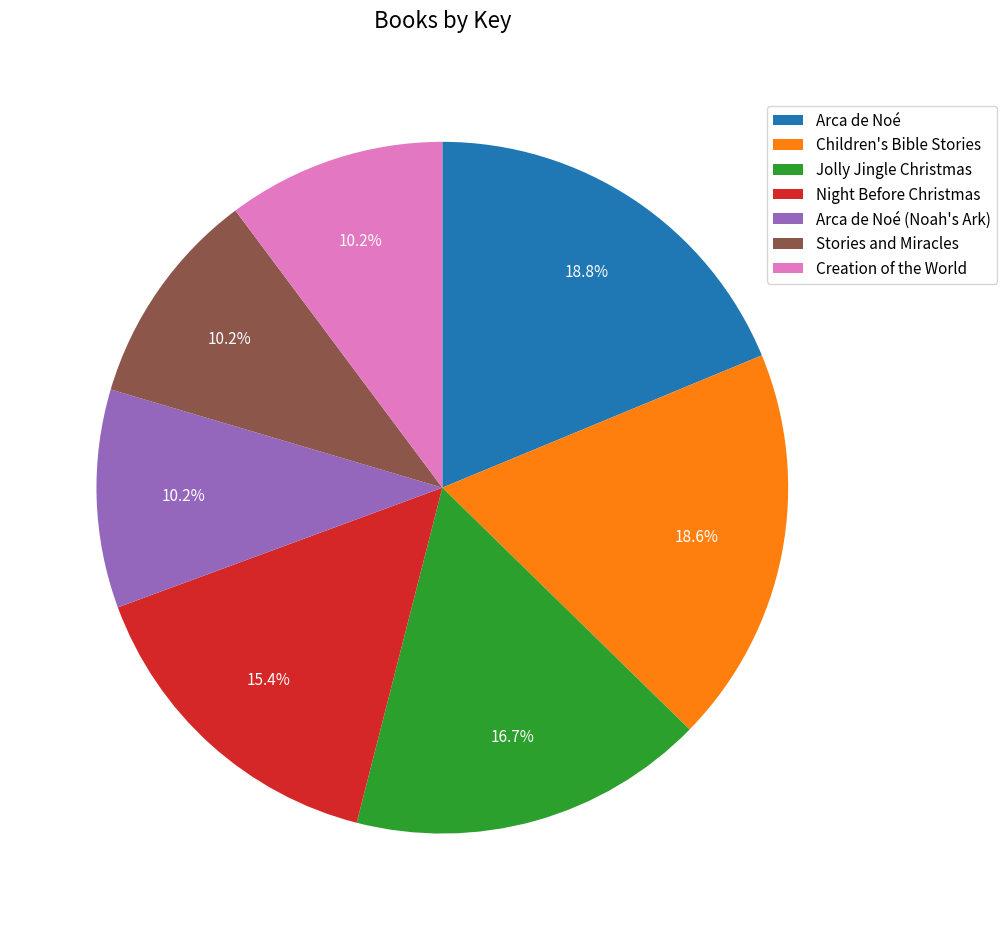

To the nearest percent, what portion does Creation of the World represent?

10%